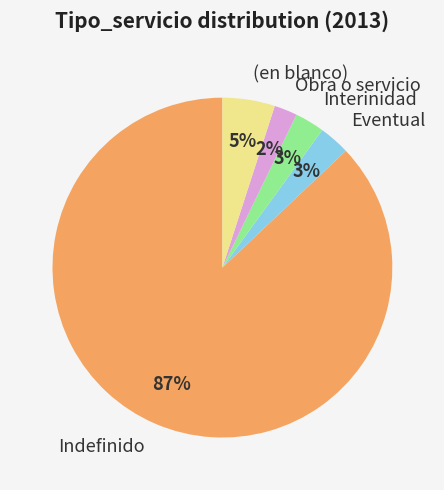

What percentage is the (en blanco) slice, to the nearest percent?

5%